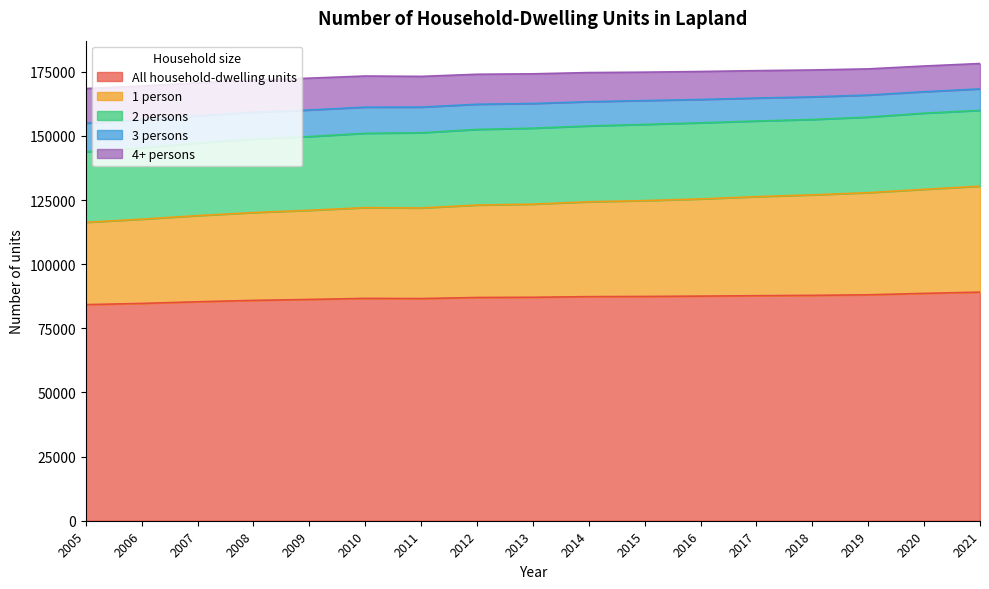

How many data points does each series have?

17